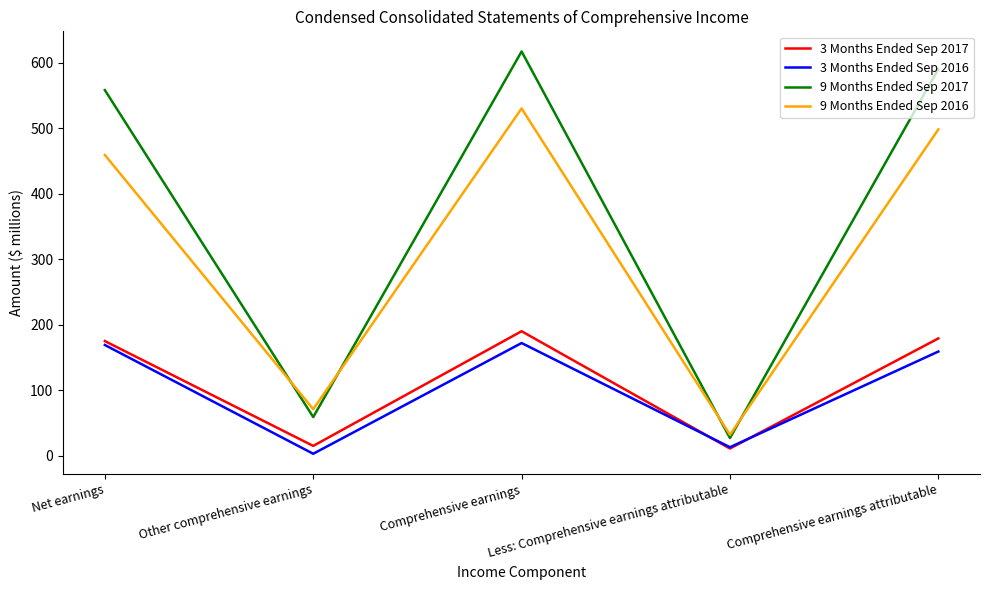

In 3 Months Ended Sep 2016, how many points are higher than both neighbors (excluding endpoints)?

1